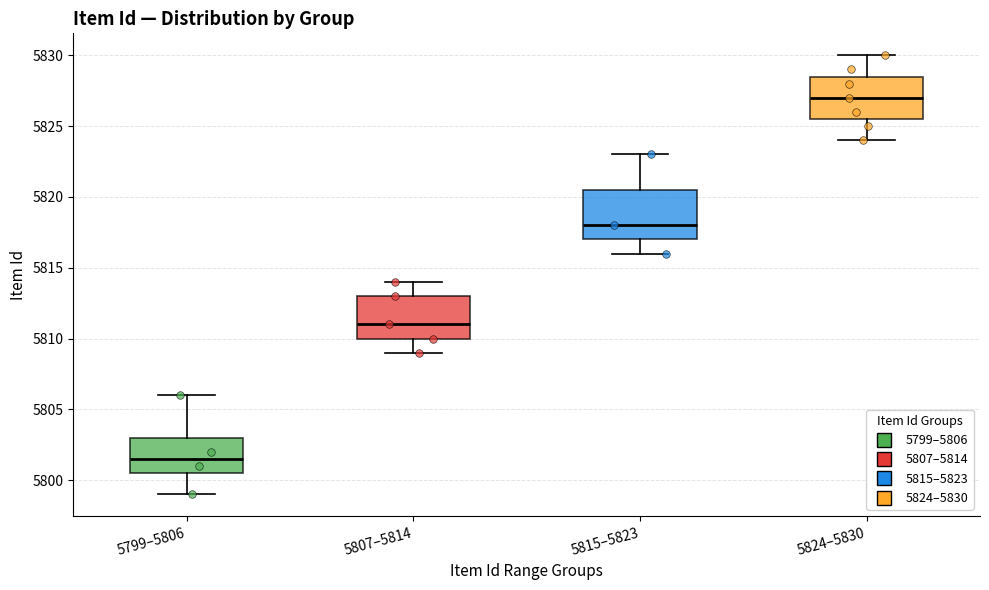

Which box has the highest median line?

5824–5830